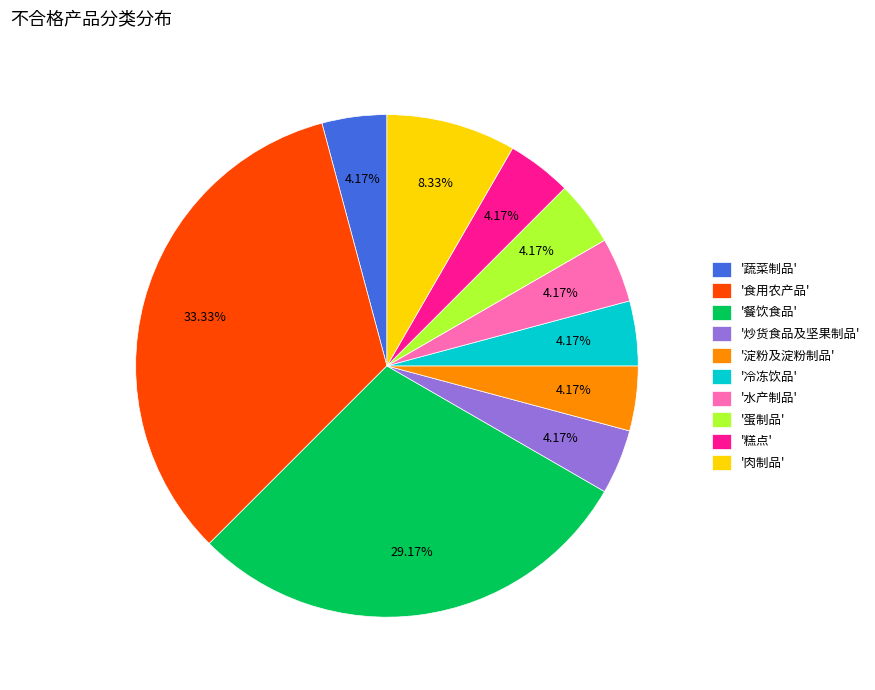

Do '餐饮食品' and '淀粉及淀粉制品' together represent more than half of the pie?

No